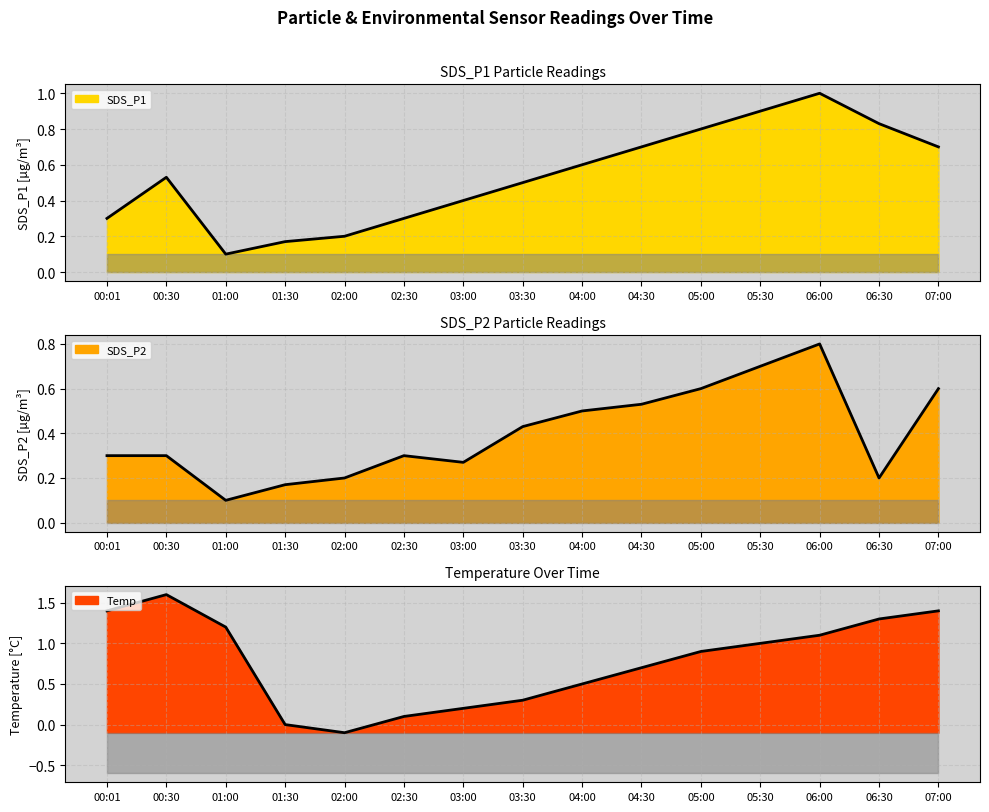

Does the chart display data point markers on the line(s)?

No